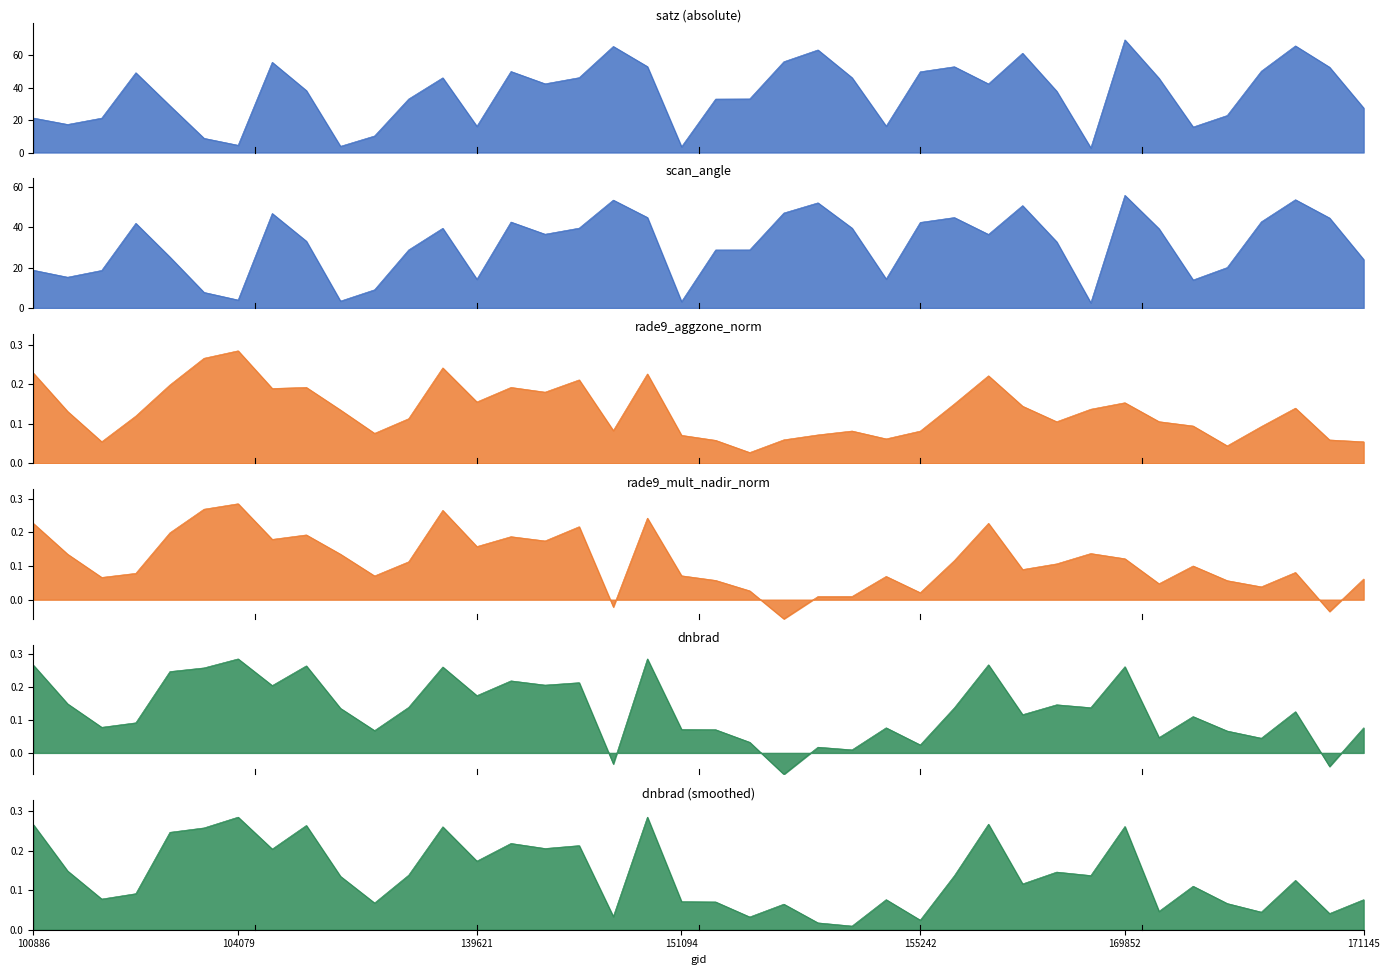

How many values in the rade9_mult_nadir_norm series exceed 0?

37